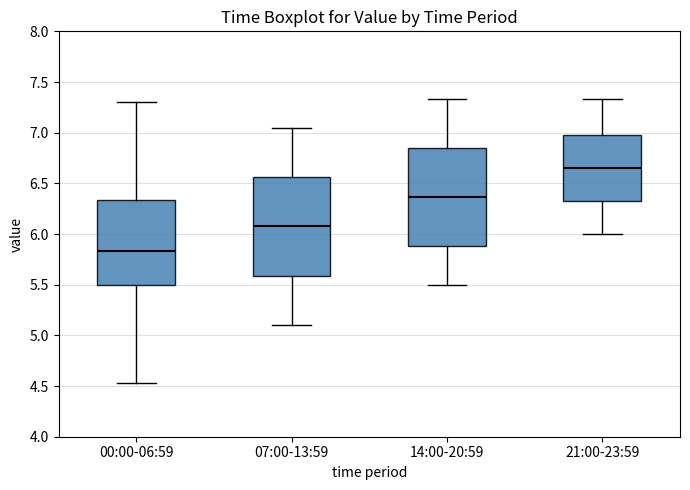

Where does the median line of the box for 14:00-20:59 sit on the y-axis? The values are not printed on the chart, so give them approximately, as read against the axis.

6.35